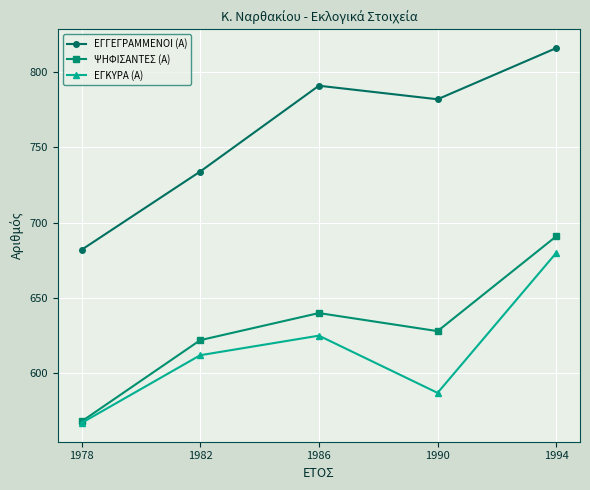

How many lines are shown in the chart?

3